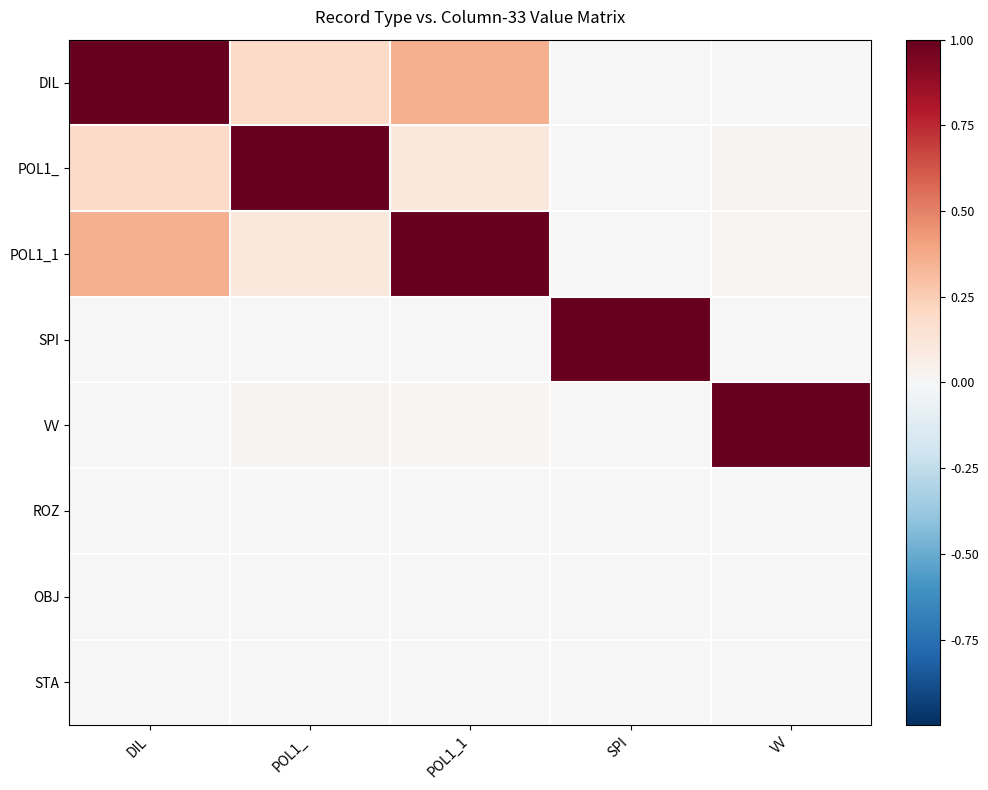

At how many categories does at least one series exceed 0?

5